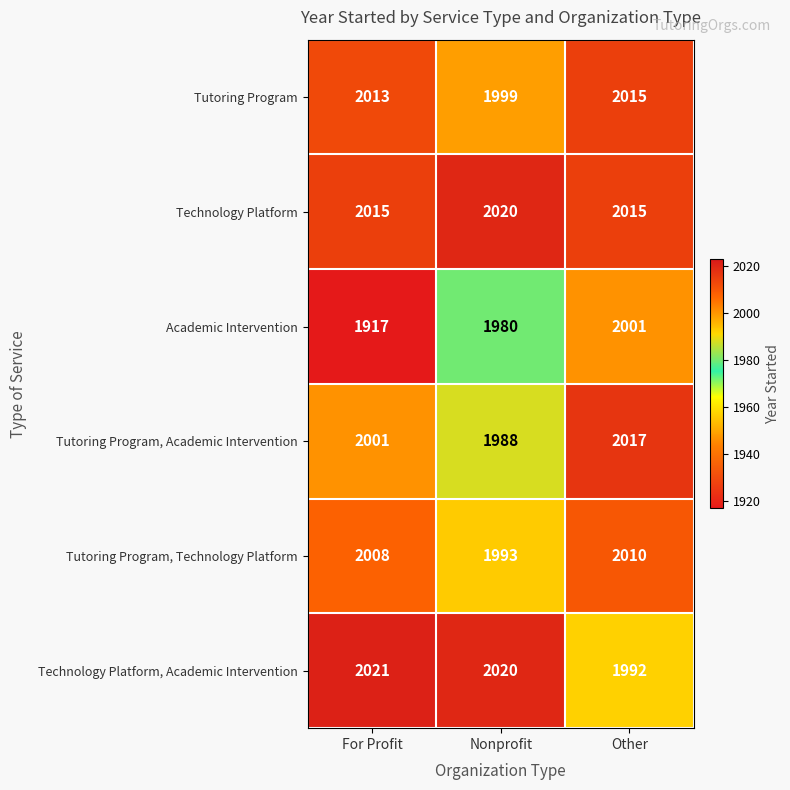

Count the Tutoring Program, Academic Intervention values in the range 1988 to 2017.

3